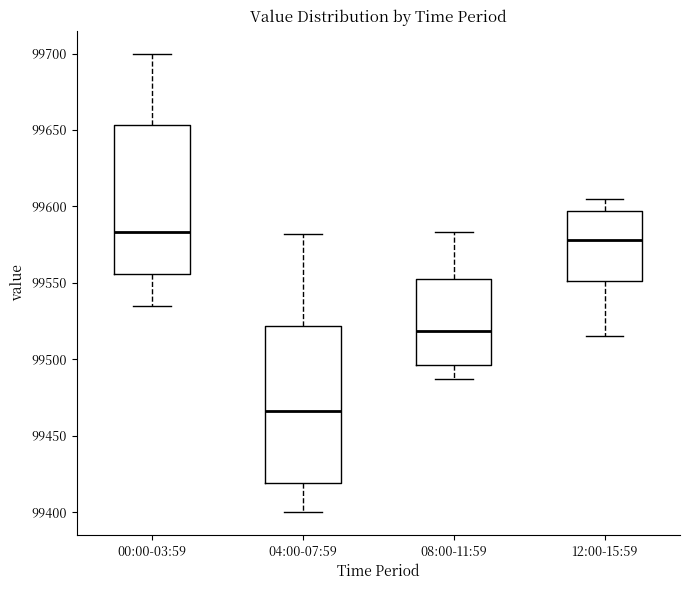

Reading left to right, read every box against the y-axis: the position of its median line, the range the box covers, and the ends of its whiskers. The values are not printed on the chart, so give them approximately, as read against the axis.

00:00-03:59: median 99585, box 99555 to 99655, whiskers 99535 to 99700
04:00-07:59: median 99465, box 99420 to 99520, whiskers 99400 to 99580
08:00-11:59: median 99520, box 99495 to 99555, whiskers 99485 to 99585
12:00-15:59: median 99580, box 99550 to 99595, whiskers 99515 to 99605